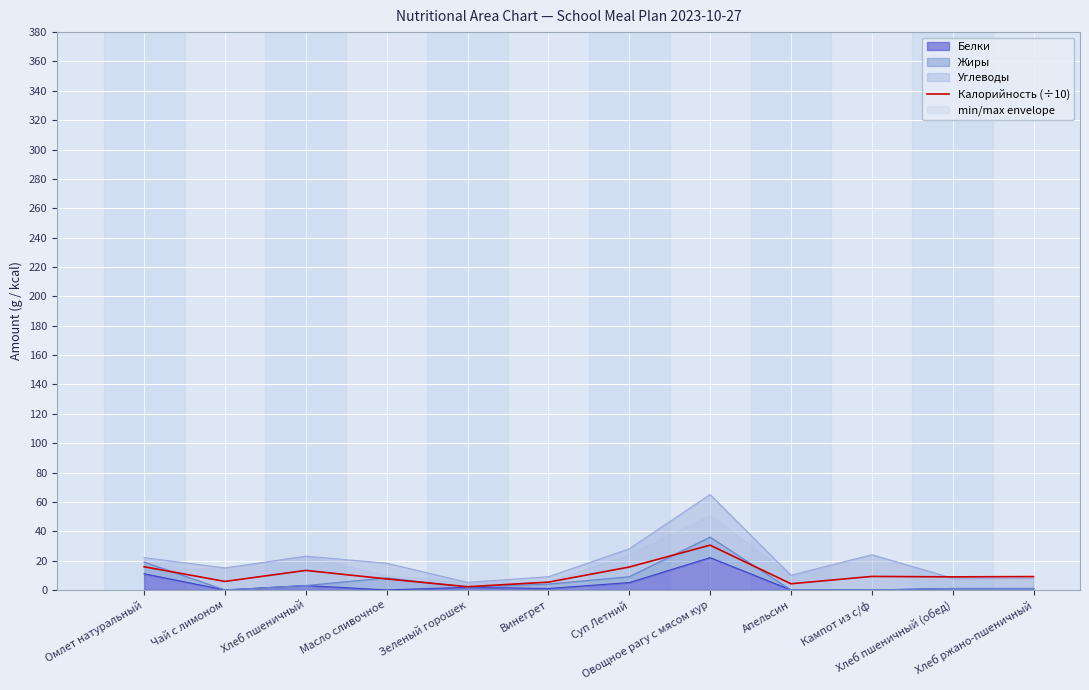

What is the sum of all values?

127.4